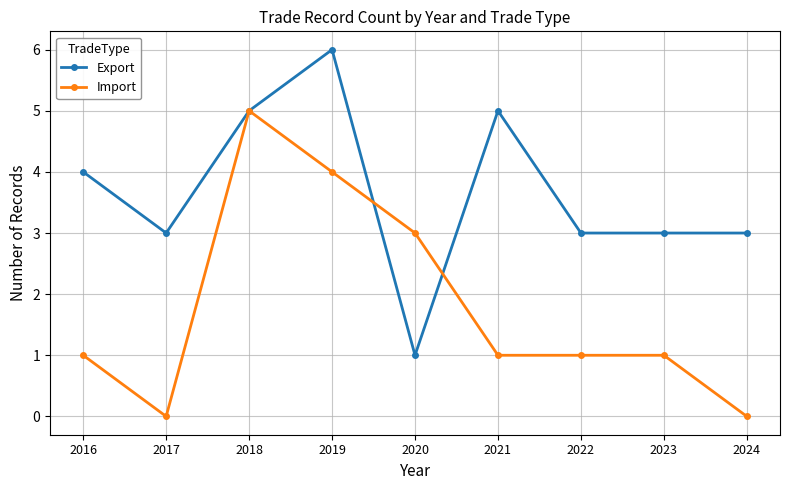

Reading left to right, transcribe all the data shown in this chart.

Export: 2016=4	2017=3	2018=5	2019=6	2020=1	2021=5	2022=3	2023=3	2024=3
Import: 2016=1	2017=0	2018=5	2019=4	2020=3	2021=1	2022=1	2023=1	2024=0